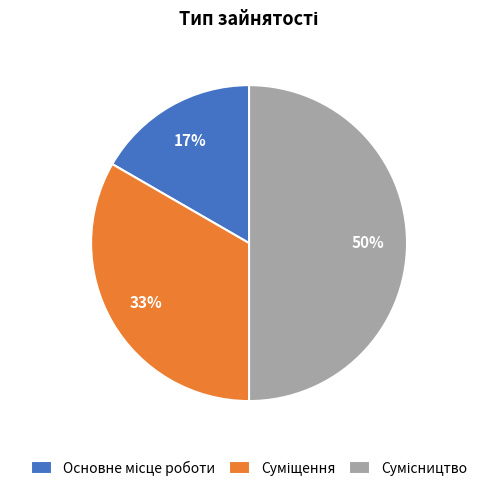

To the nearest percent, what is the average slice percentage?

33%